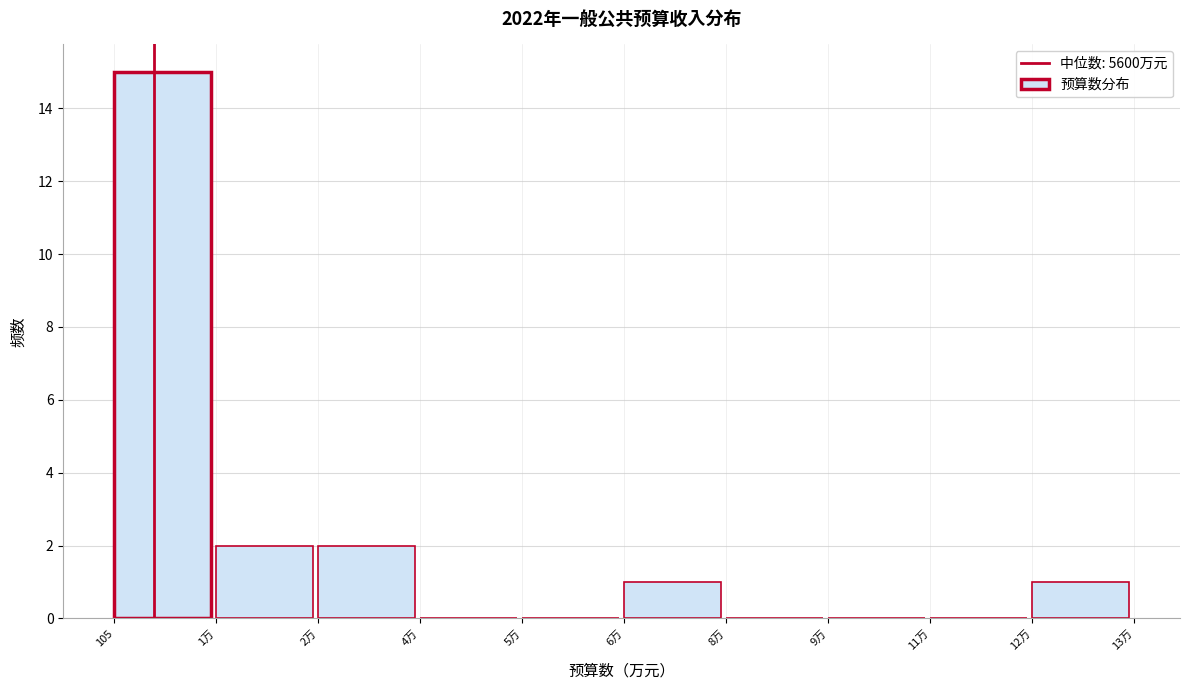

Reading right to left, list all the values displayed in this chart.

12万=1	11万=0	9万=0	8万=0	6万=1	5万=0	4万=0	2万=2	1万=2	105=15